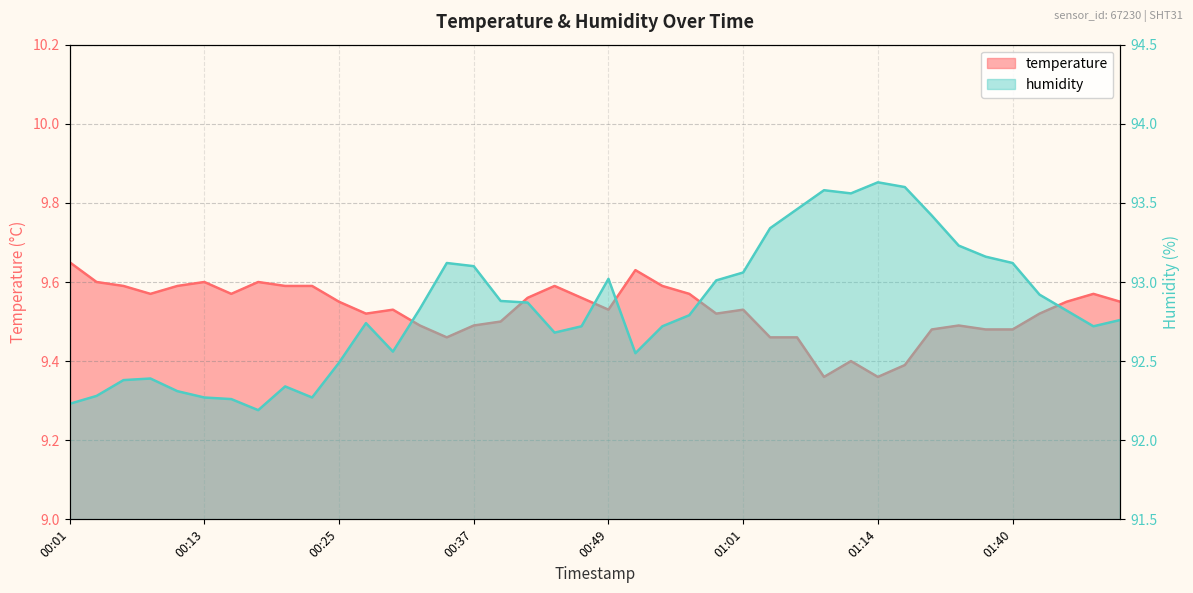

The temperature series shows 15.3 at 01:09. True or false?

False